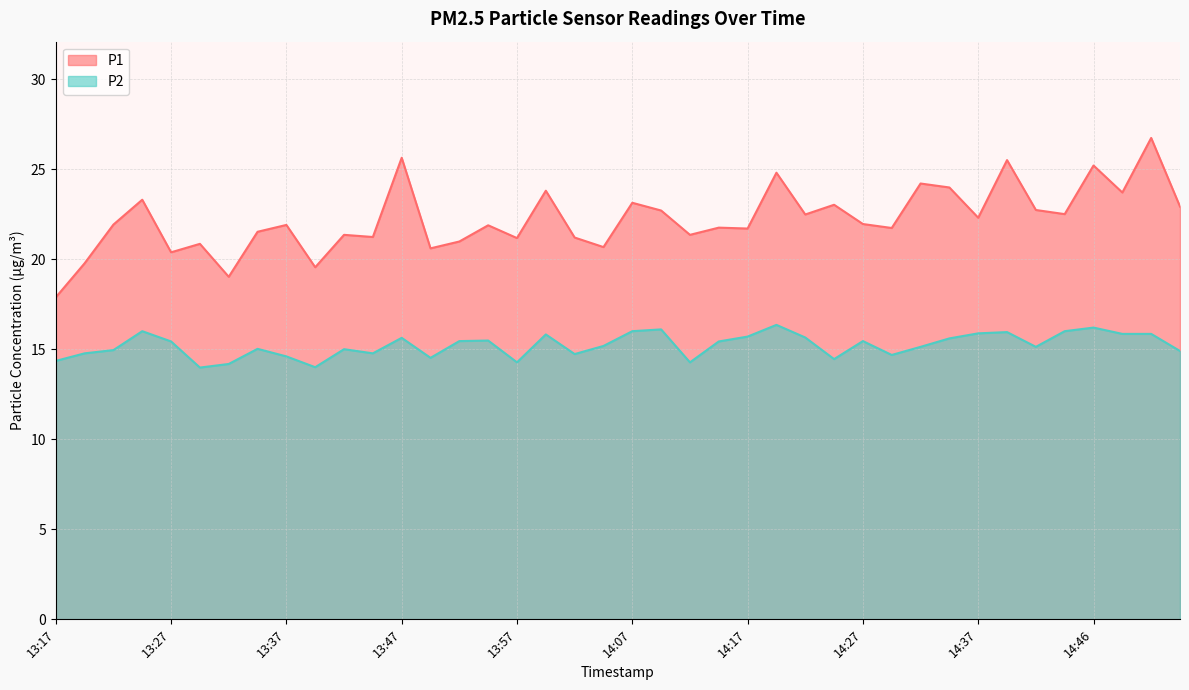

What are all the series names shown in the legend?

P1, P2